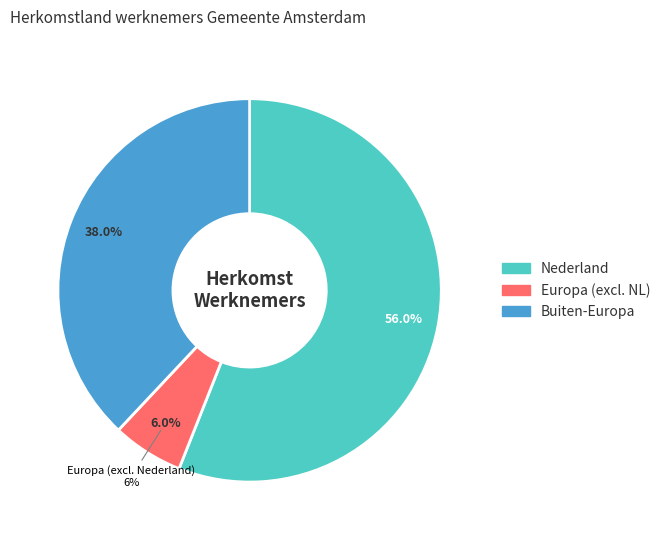

Which slice represents more than half of the pie?

Nederland